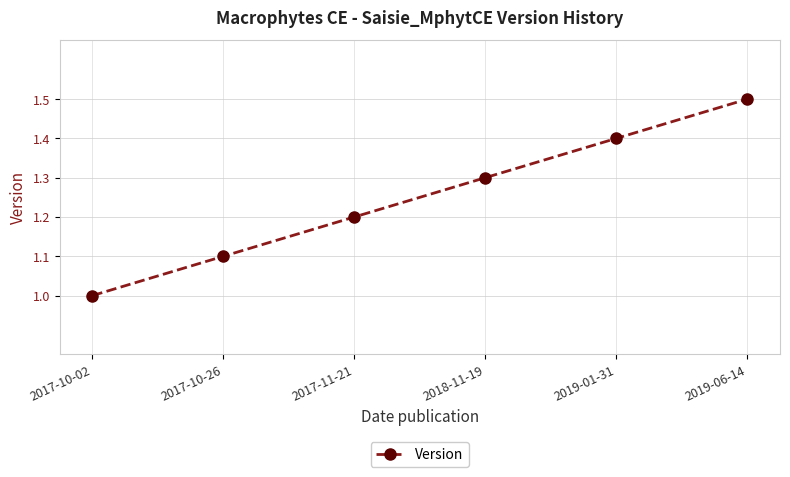

What is the change in value from 2018-11-19 to 2019-06-14?

+0.2